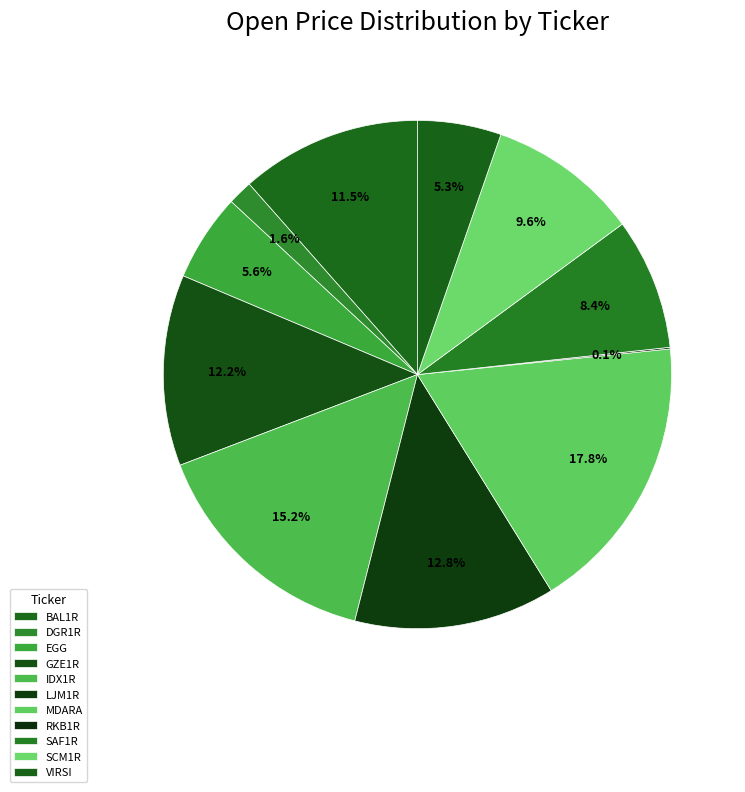

How many slices are in this pie chart?

11